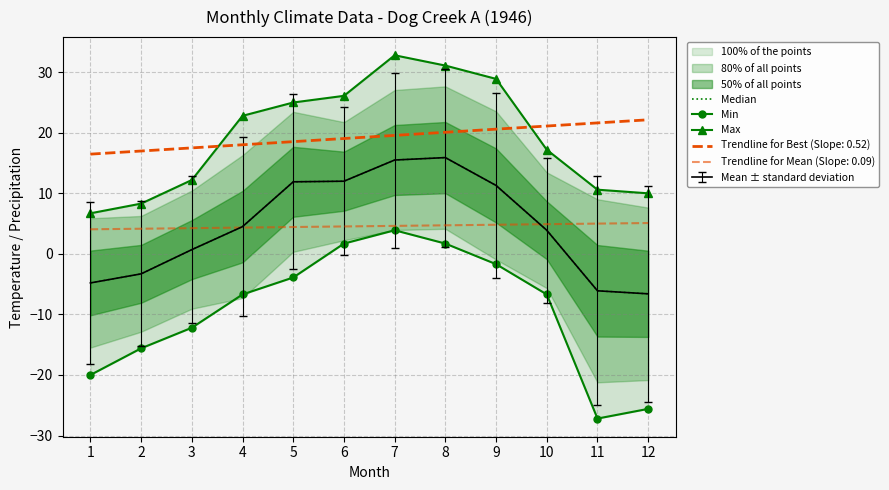

The Min series shows -6.7 at 4. True or false?

True